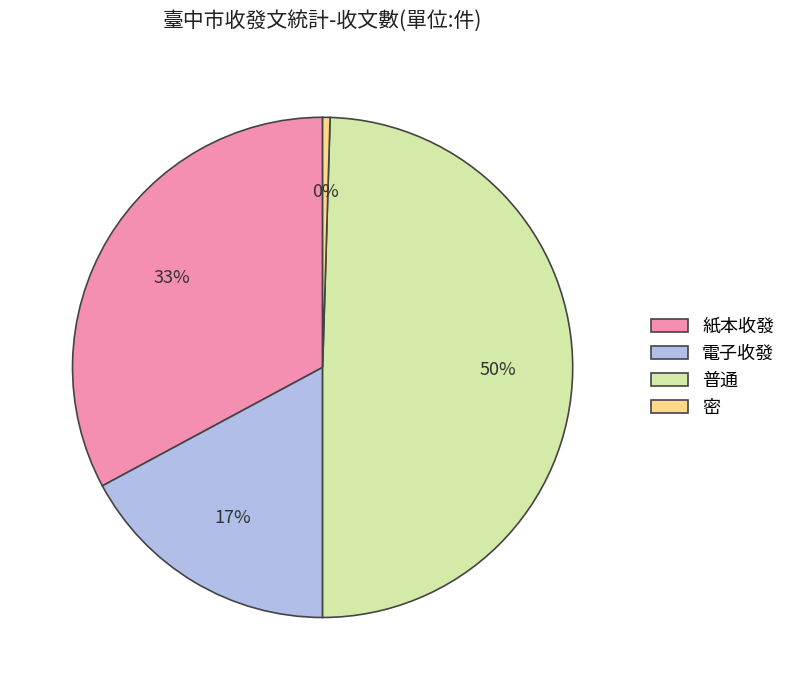

Rank the categories by value from lowest to highest.

密, 電子收發, 紙本收發, 普通